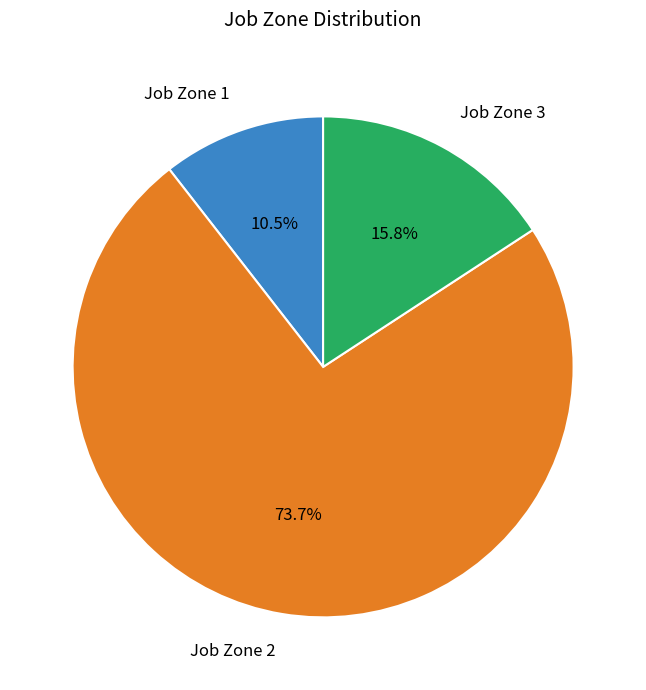

To the nearest percent, what is the average slice percentage?

33%